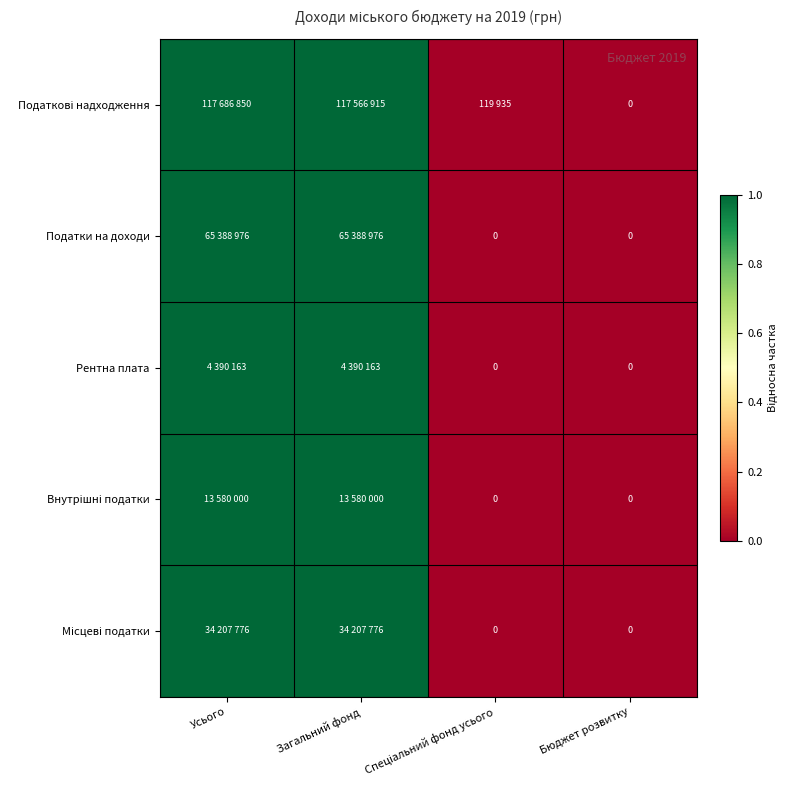

Rank the categories by Місцеві податки value from highest to lowest.

Усього, Загальний фонд, Спеціальний фонд усього, Бюджет розвитку